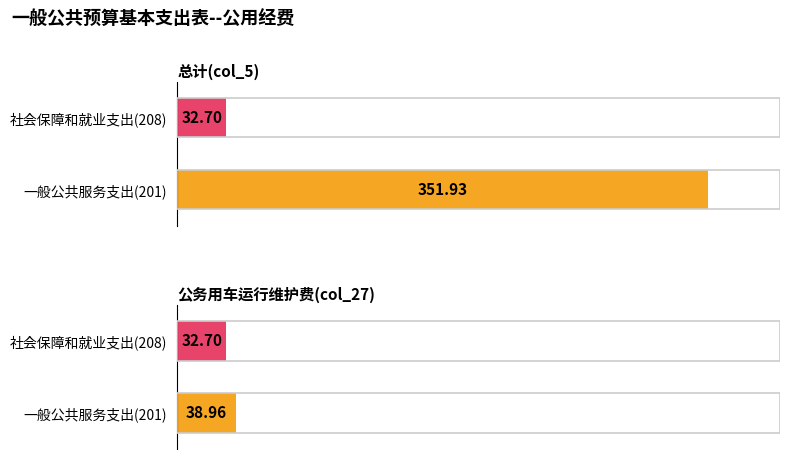

Are the bars horizontal?

Yes